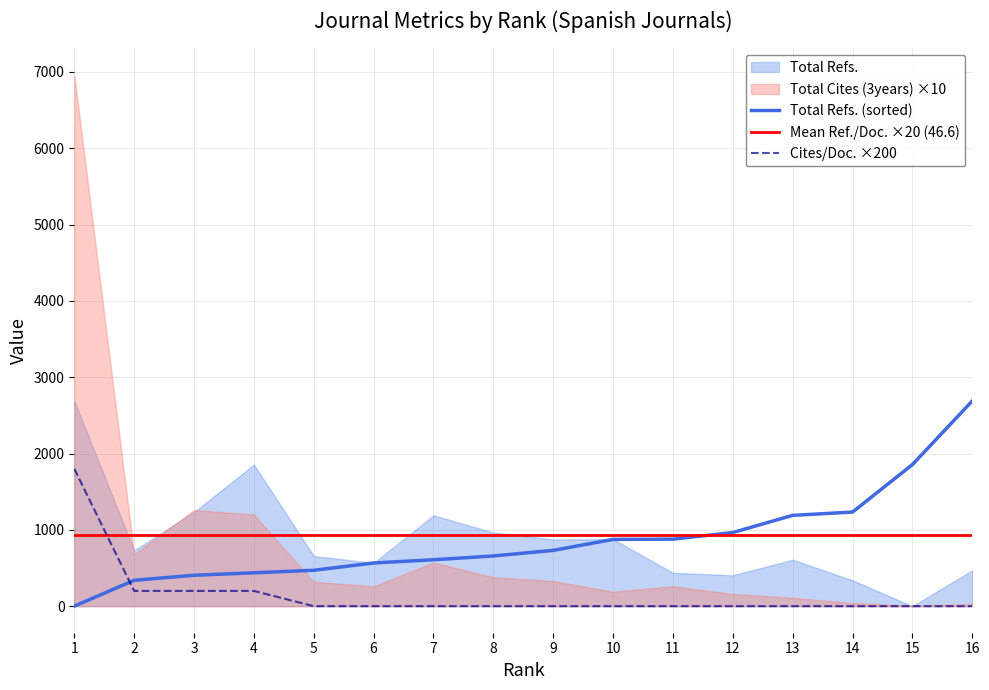

What is the maximum value for Total Refs. (sorted)?

2689